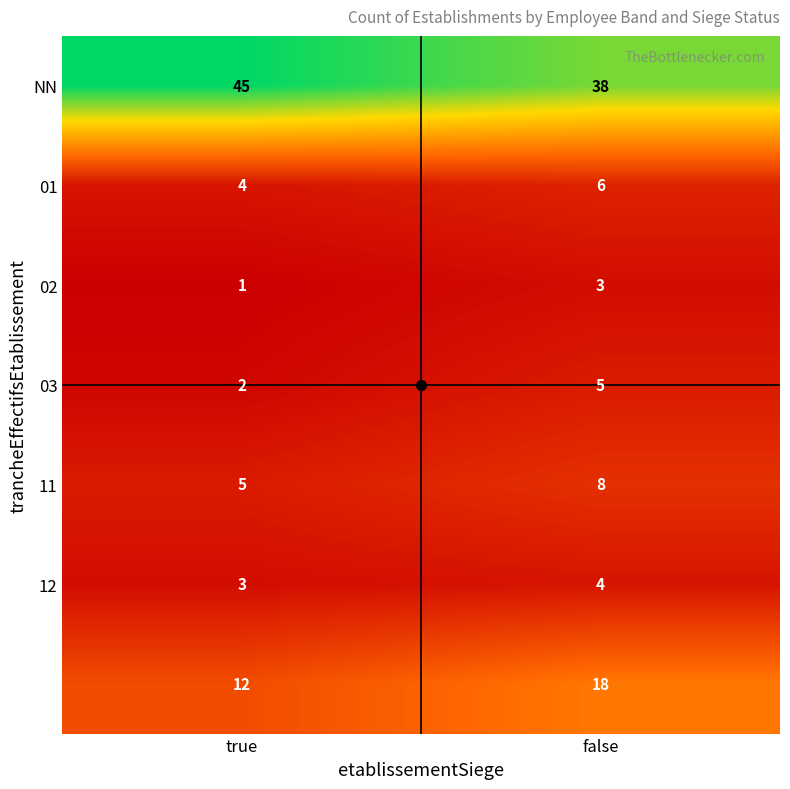

What is the total value across all series at true?

72